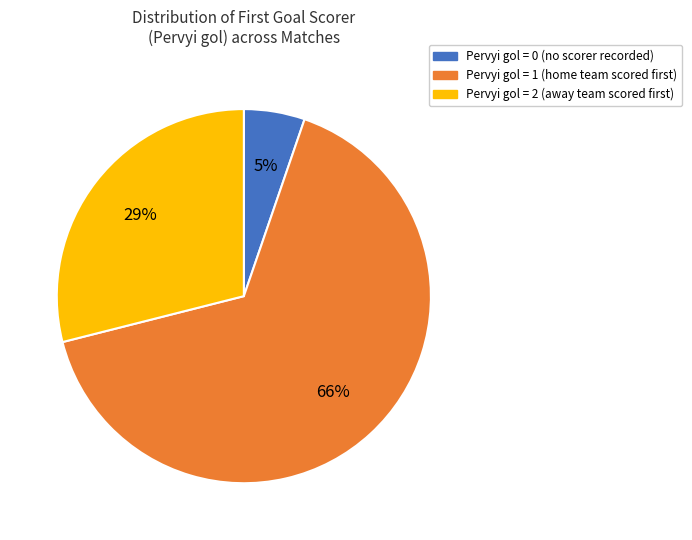

Does Pervyi gol = 2 represent more than half of the total?

No